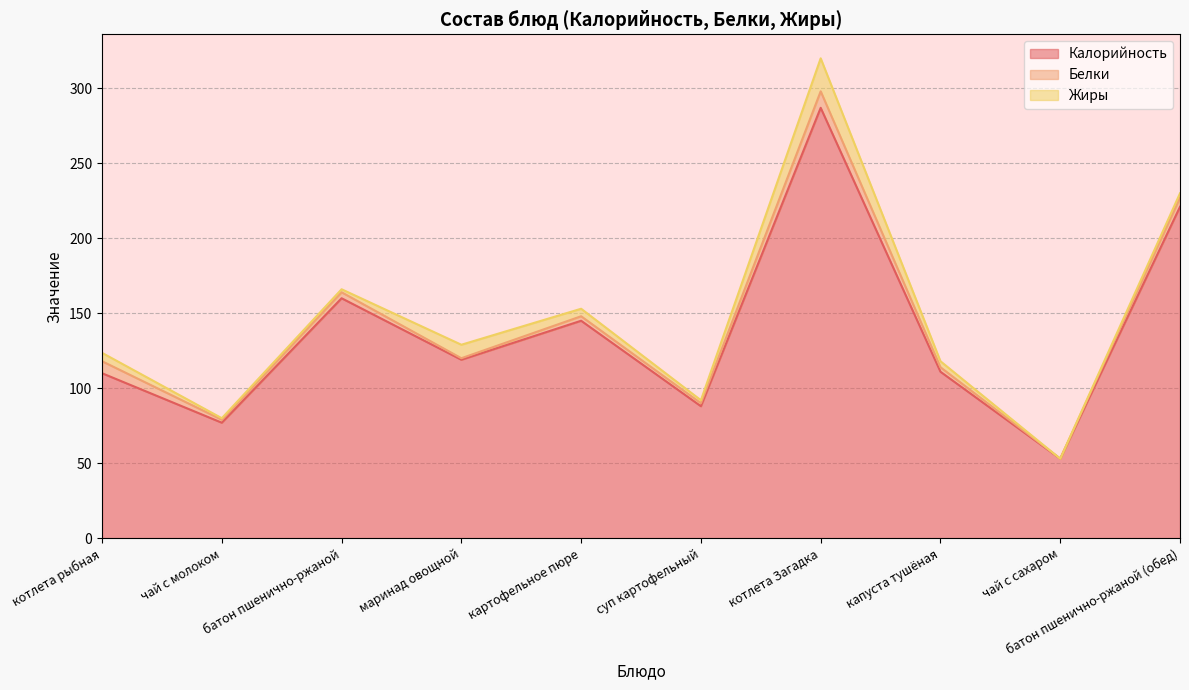

Where does the Жиры series first go above 4?

котлета рыбная